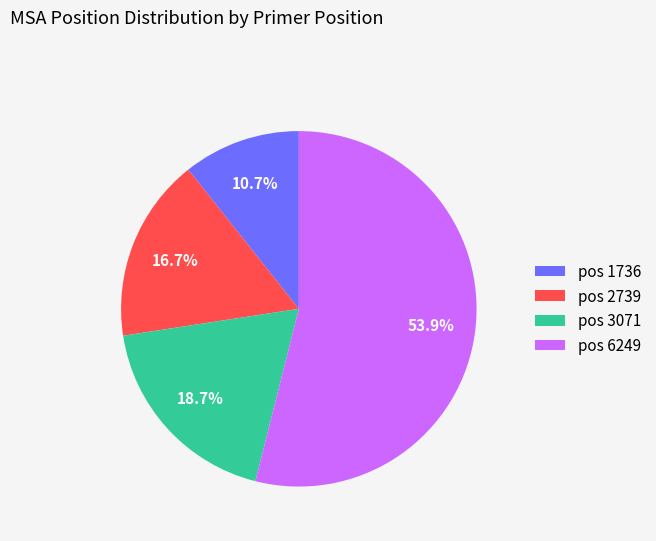

How much of the chart is everything except pos 2739?

83.3%